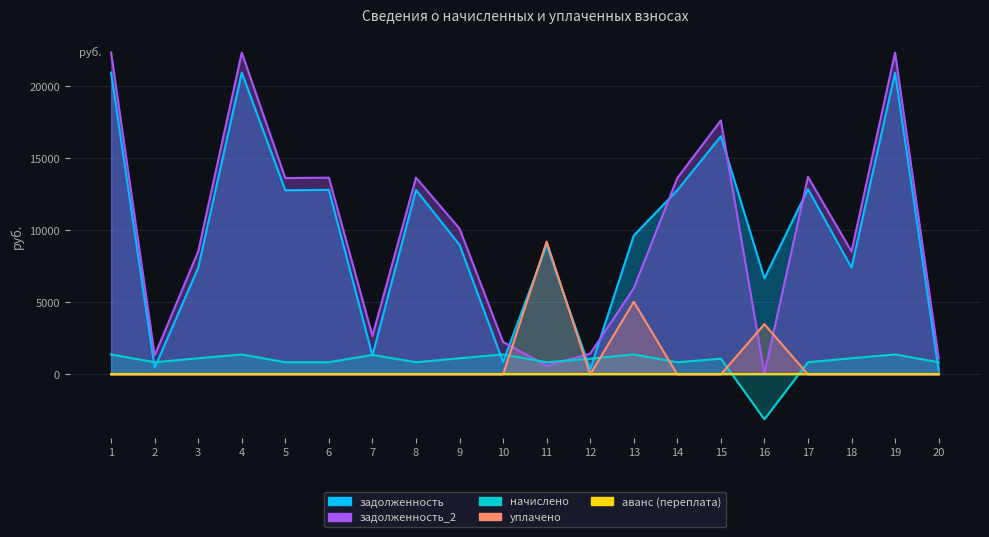

Which series changed the most between 13 and 17?

задолженность_2